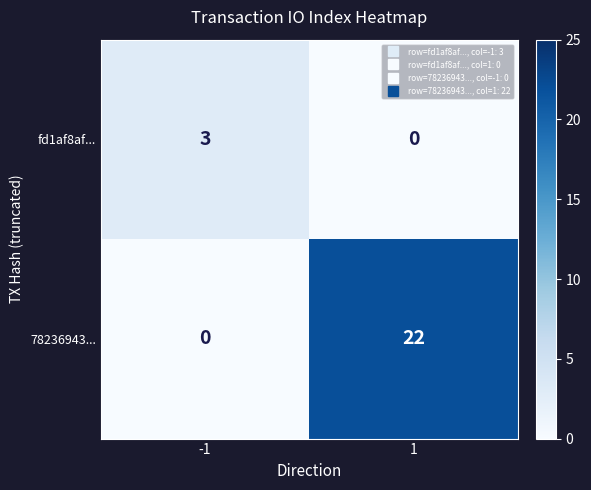

Which series changed the most between -1 and 1?

78236943...